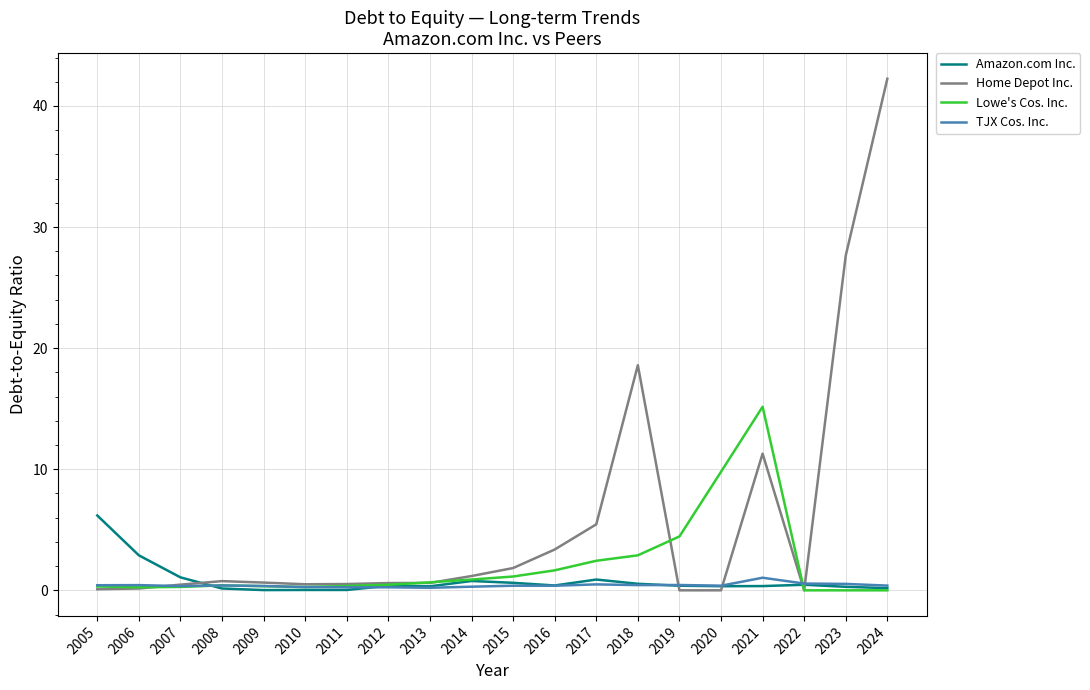

What are all the series names shown in the legend?

Amazon.com Inc., Home Depot Inc., Lowe's Cos. Inc., TJX Cos. Inc.